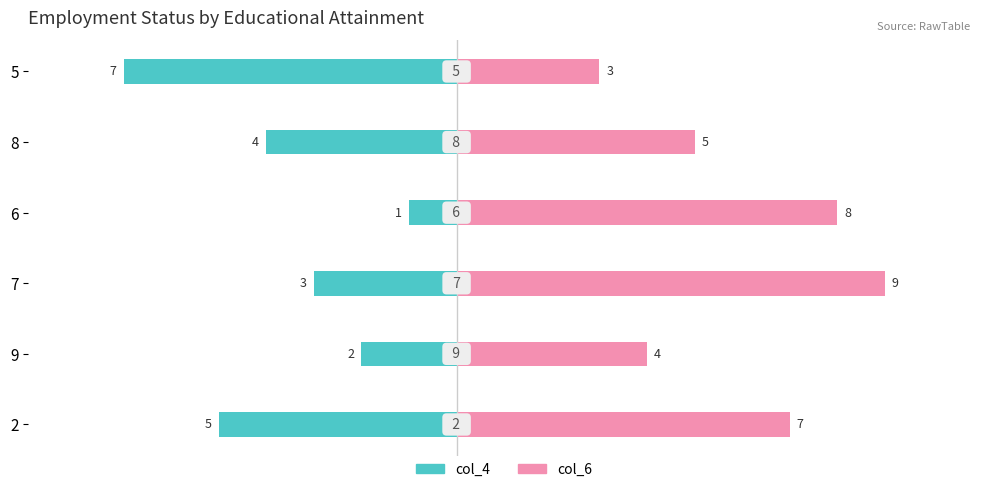

What is the lowest value of the col_6 series?

3